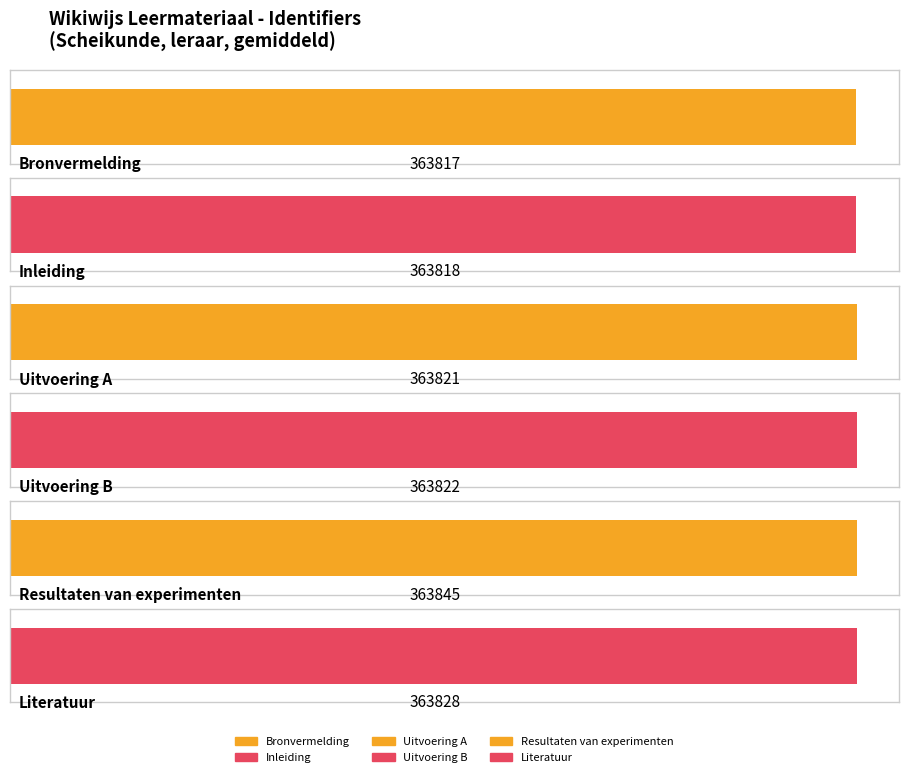

What is the sum of all values?

2182951